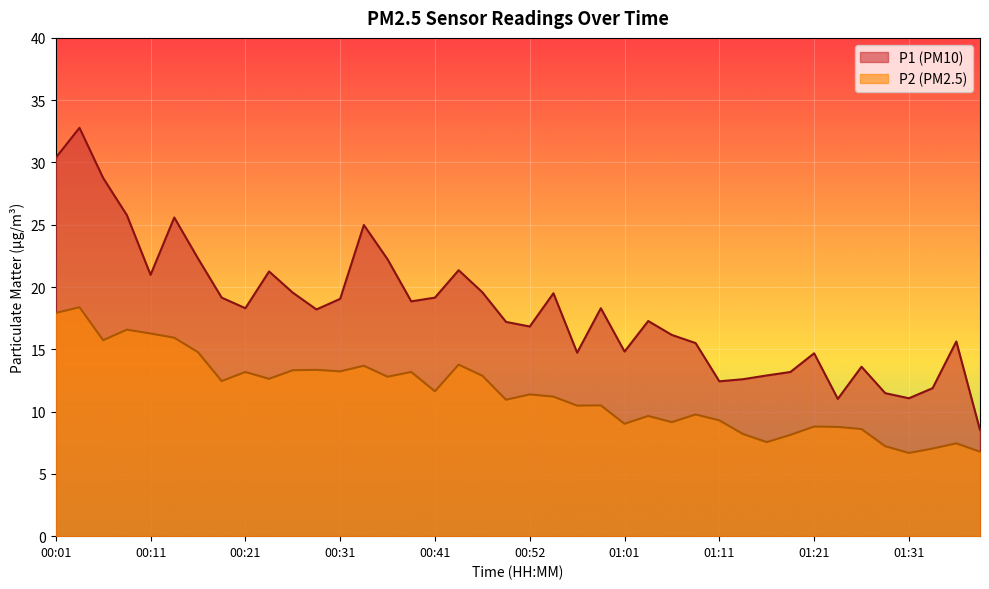

Reading left to right, transcribe all the data shown in this chart.

P1: 00:01=30.4	00:03=32.8	00:06=28.8	00:08=25.8	00:11=21.0	00:13=25.6	00:16=22.3	00:18=19.1	00:21=18.3	00:23=21.2	00:26=19.6	00:28=18.2	00:31=19.1	00:33=25.0	00:36=22.2	00:39=18.9	00:41=19.1	00:44=21.4	00:47=19.6	00:49=17.2	00:52=16.8	00:54=19.5	00:57=14.7	00:59=18.3	01:01=14.8	01:04=17.3	01:06=16.1	01:09=15.5	01:11=12.4	01:14=12.6	01:16=12.9	01:19=13.2	01:21=14.7	01:24=11.0	01:26=13.6	01:29=11.5	01:31=11.1	01:34=11.9	01:36=15.6	01:39=8.5
P2: 00:01=17.9	00:03=18.4	00:06=15.7	00:08=16.6	00:11=16.3	00:13=15.9	00:16=14.8	00:18=12.4	00:21=13.2	00:23=12.6	00:26=13.3	00:28=13.3	00:31=13.2	00:33=13.7	00:36=12.8	00:39=13.2	00:41=11.6	00:44=13.8	00:47=12.9	00:49=10.9	00:52=11.4	00:54=11.2	00:57=10.5	00:59=10.5	01:01=9.0	01:04=9.7	01:06=9.2	01:09=9.8	01:11=9.3	01:14=8.2	01:16=7.5	01:19=8.1	01:21=8.8	01:24=8.8	01:26=8.6	01:29=7.2	01:31=6.7	01:34=7.0	01:36=7.5	01:39=6.8